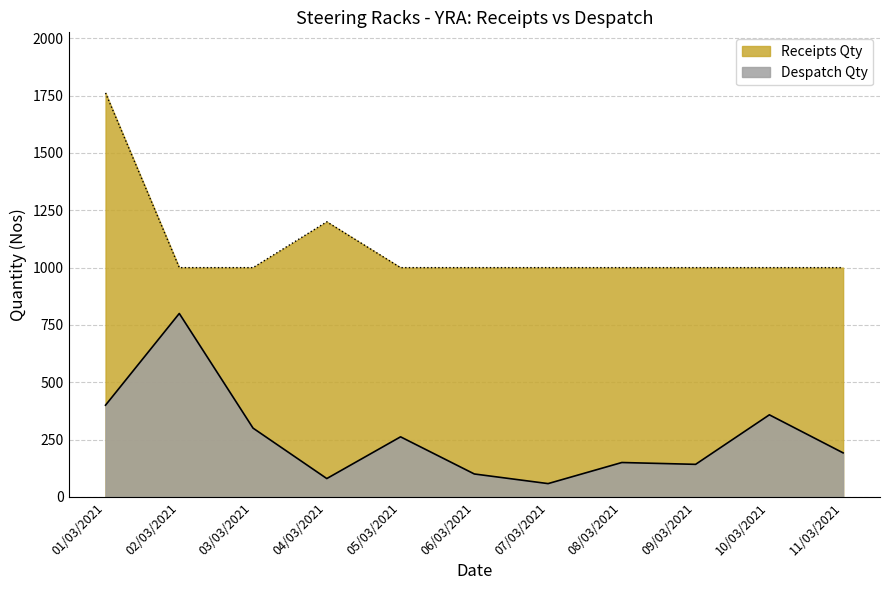

Reading left to right, what are all the values shown in this chart?

Receipts Qty: 01/03/2021=1762	02/03/2021=1000	03/03/2021=1000	04/03/2021=1200	05/03/2021=1000	06/03/2021=1000	07/03/2021=1000	08/03/2021=1000	09/03/2021=1000	10/03/2021=1000	11/03/2021=1000
Despatch Qty: 01/03/2021=400	02/03/2021=800	03/03/2021=300	04/03/2021=80	05/03/2021=262	06/03/2021=100	07/03/2021=58	08/03/2021=150	09/03/2021=142	10/03/2021=358	11/03/2021=192